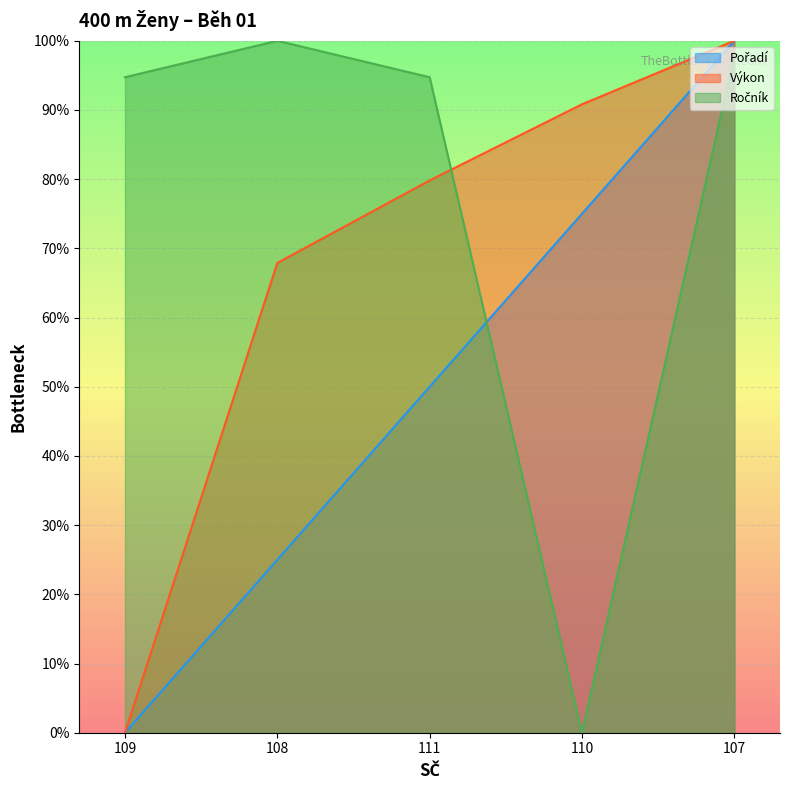

The Výkon series shows 0.0 at 109. True or false?

True